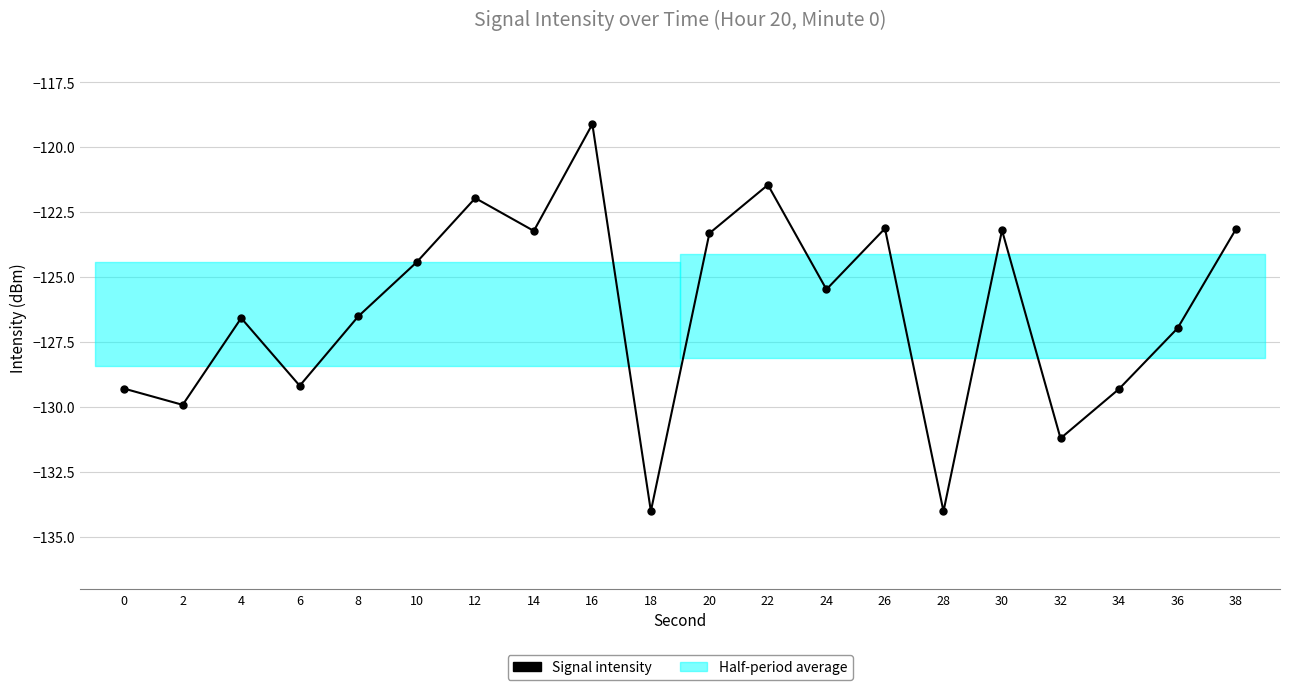

List the labels in order of value, largest first.

16, 22, 12, 26, 38, 30, 14, 20, 10, 24, 8, 4, 36, 6, 0, 34, 2, 32, 18, 28